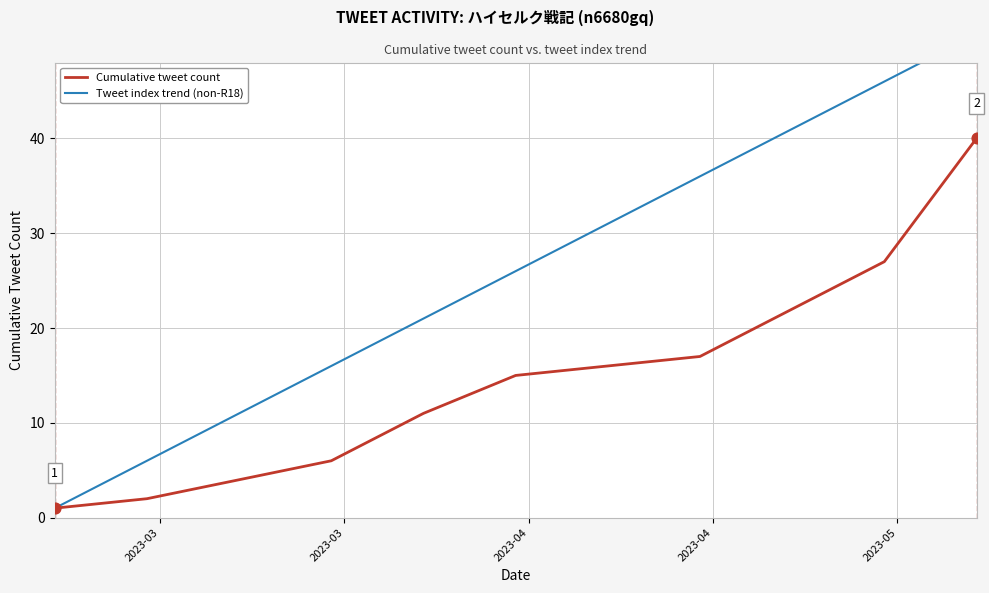

What are all the series names shown in the legend?

Cumulative tweet count, Tweet index trend (non-R18)